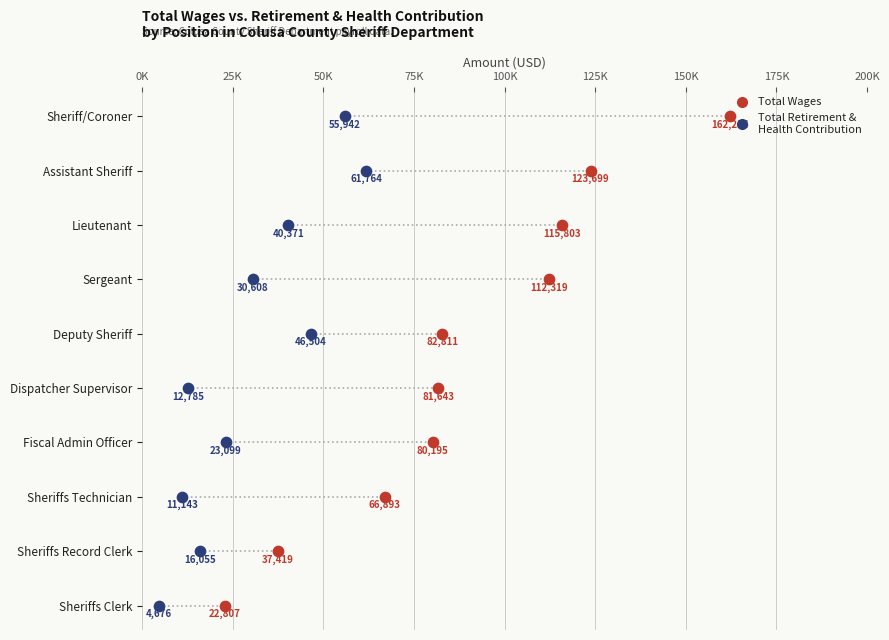

What are all the series names shown in the legend?

Total Wages, Total Retirement & Health Contribution